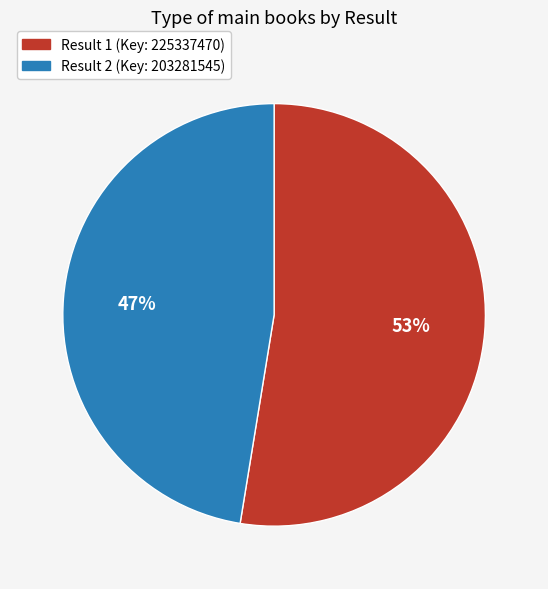

To the nearest percent, what is the average slice percentage?

50%